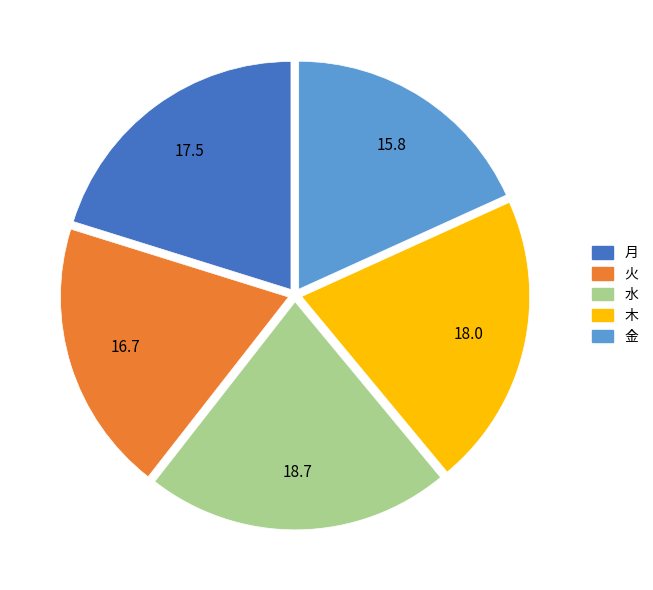

Does any single category account for the majority?

No